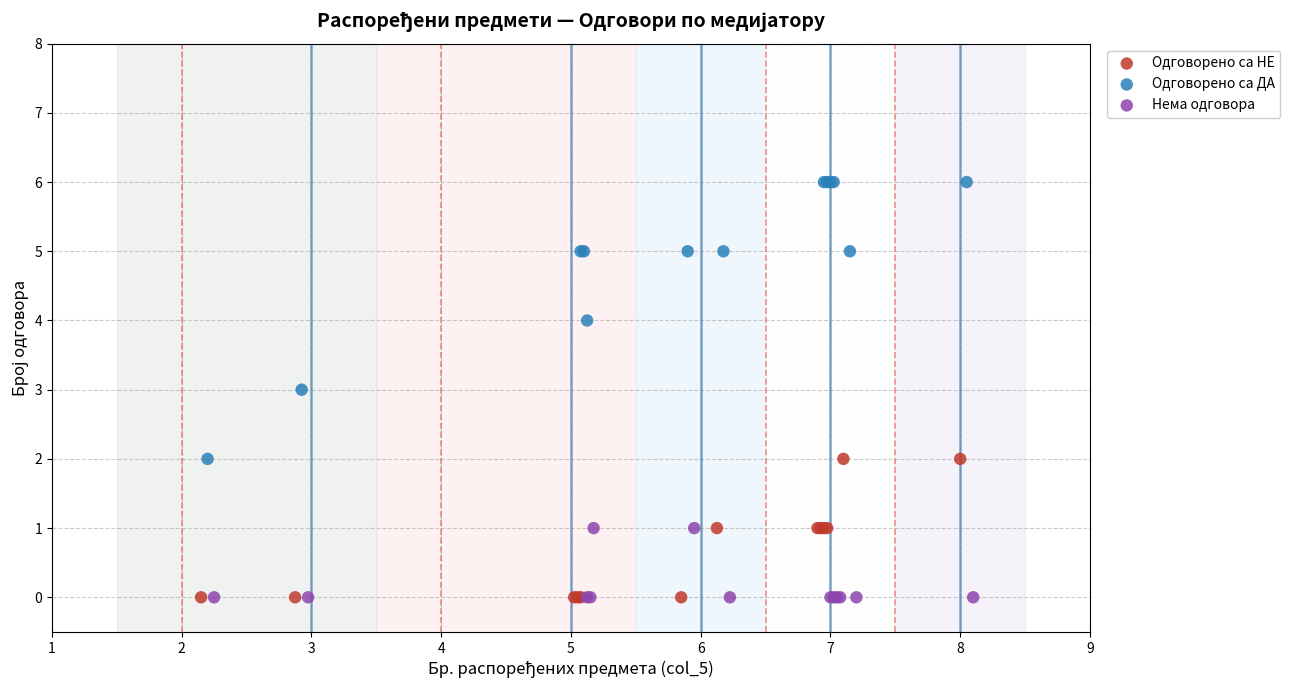

What are all the series names shown in the legend?

Одговорено са НЕ, Одговорено са ДА, Нема одговора